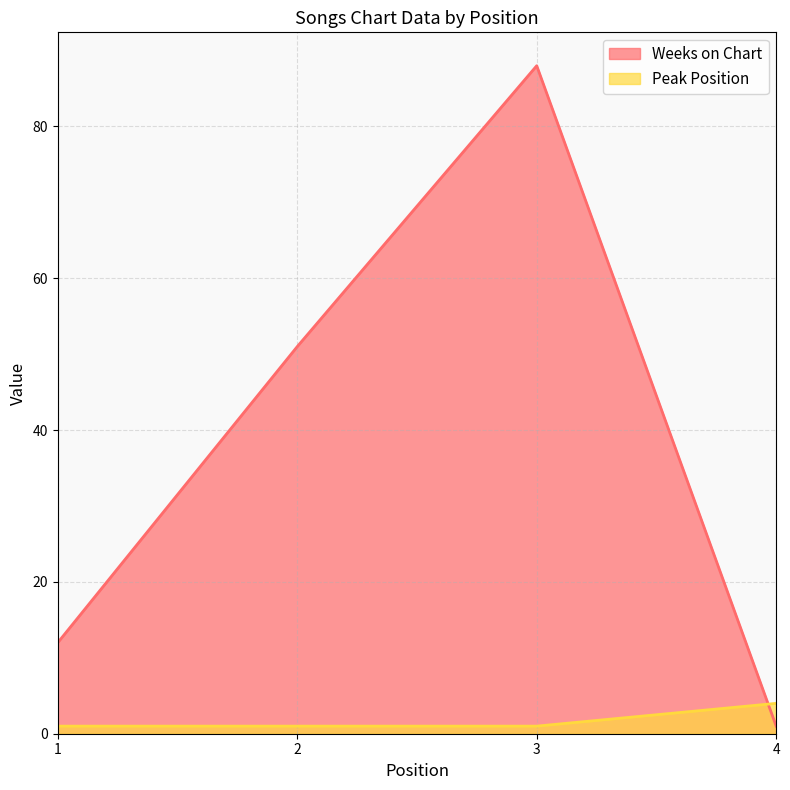

Reading right to left, extract all data points from this chart.

Weeks on Chart: 1	88	51	12
Peak Position: 4	1	1	1